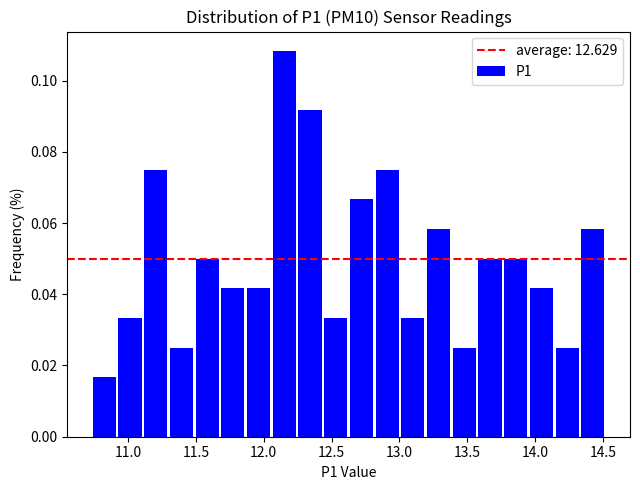

Around what value on the x-axis is the tallest bar? Give the approximate position of its centre, as read against the axis.

12.15